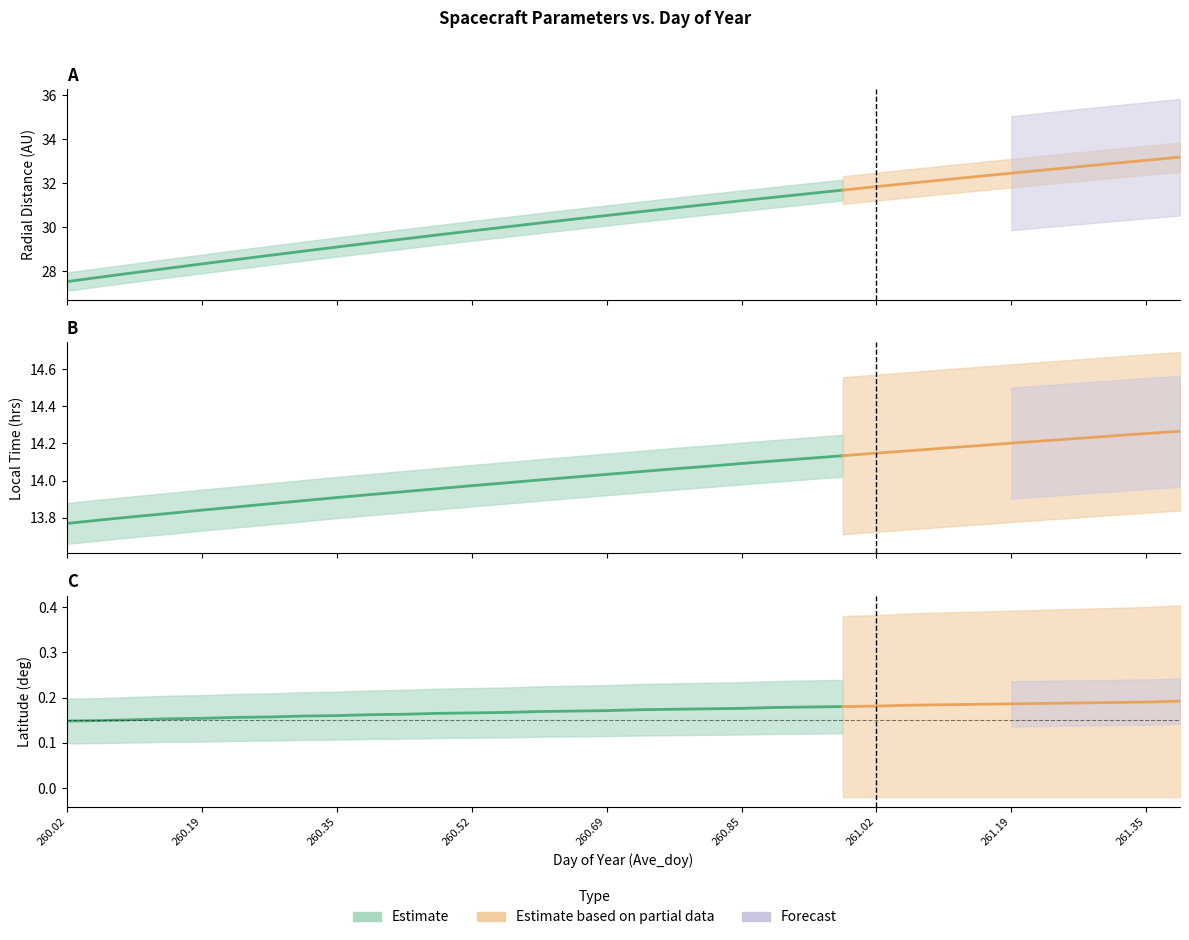

What is the total value across all series at 260.3125?

43.0